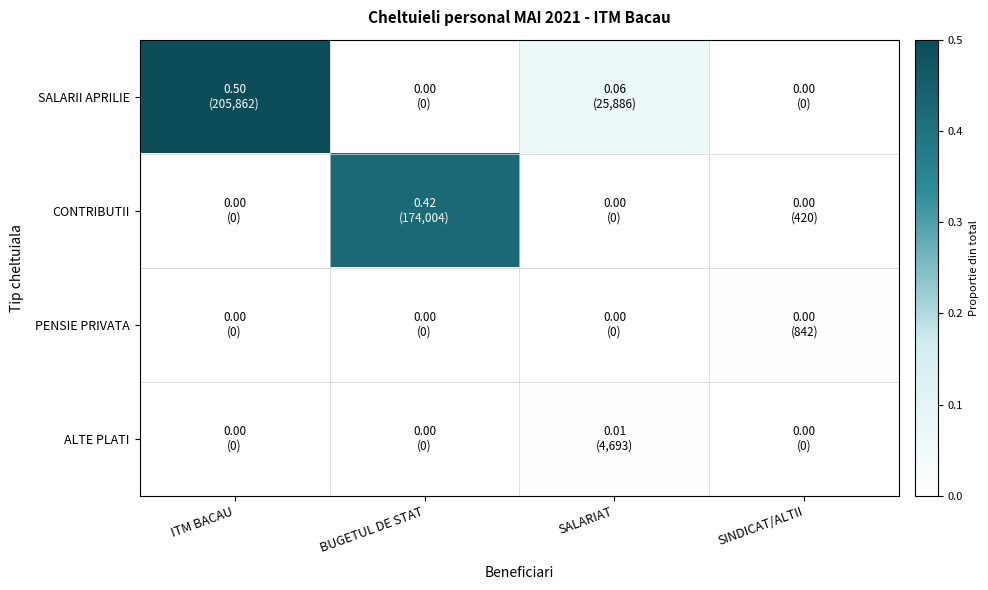

Between SINDICAT/ALTII and BUGETUL DE STAT, which is larger?

SINDICAT/ALTII